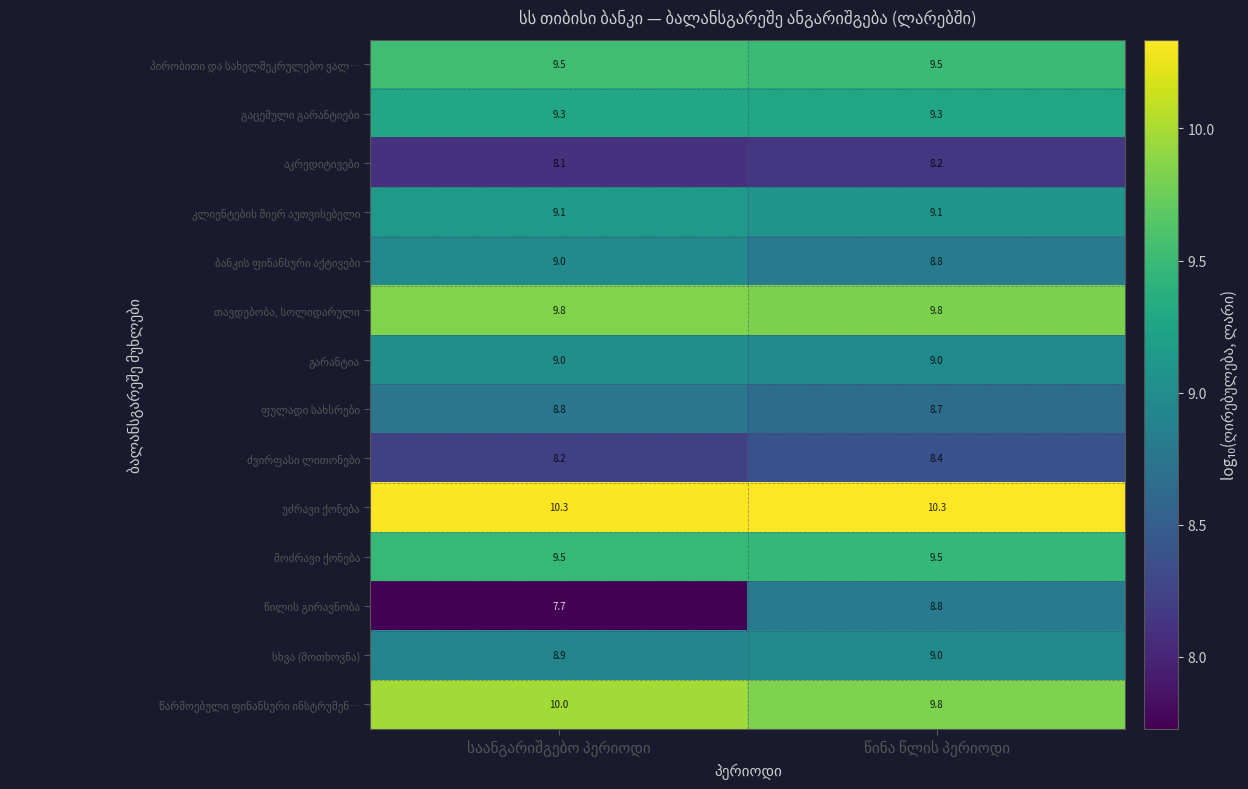

What is the smallest value displayed?

7.7